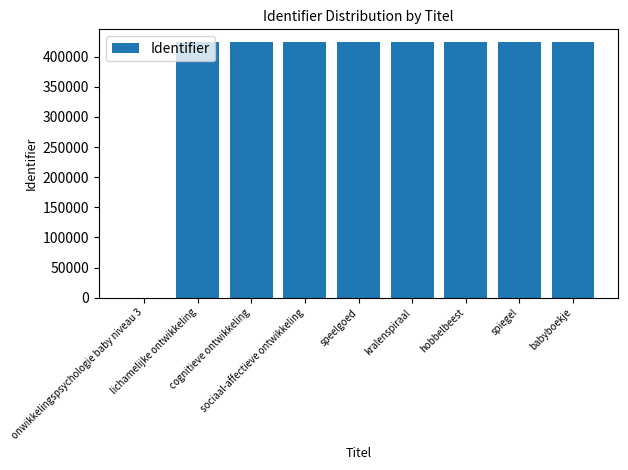

What is the sum of all values?

3392630